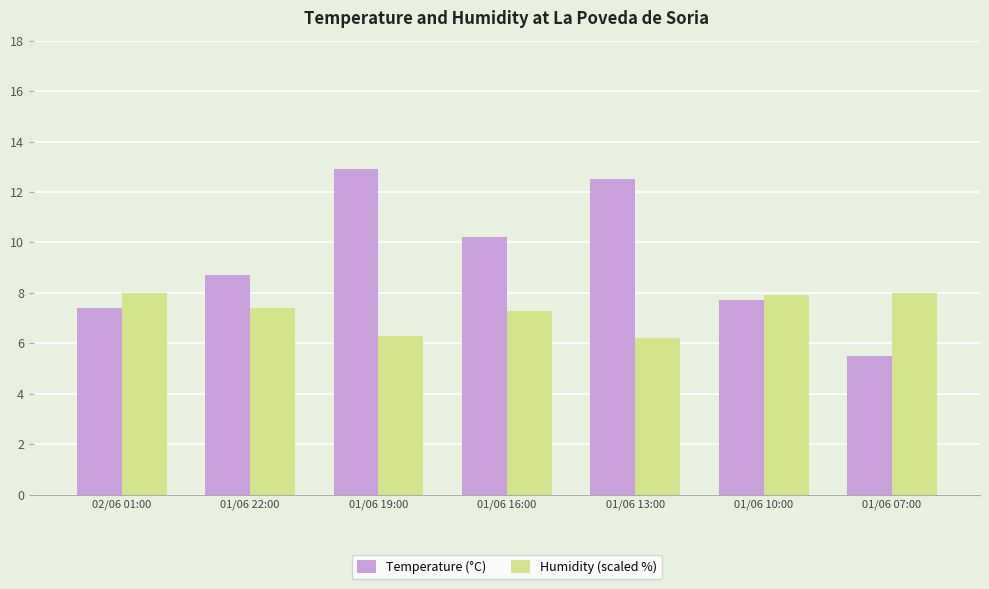

Which category has the lowest value across all series?

01/06 07:00